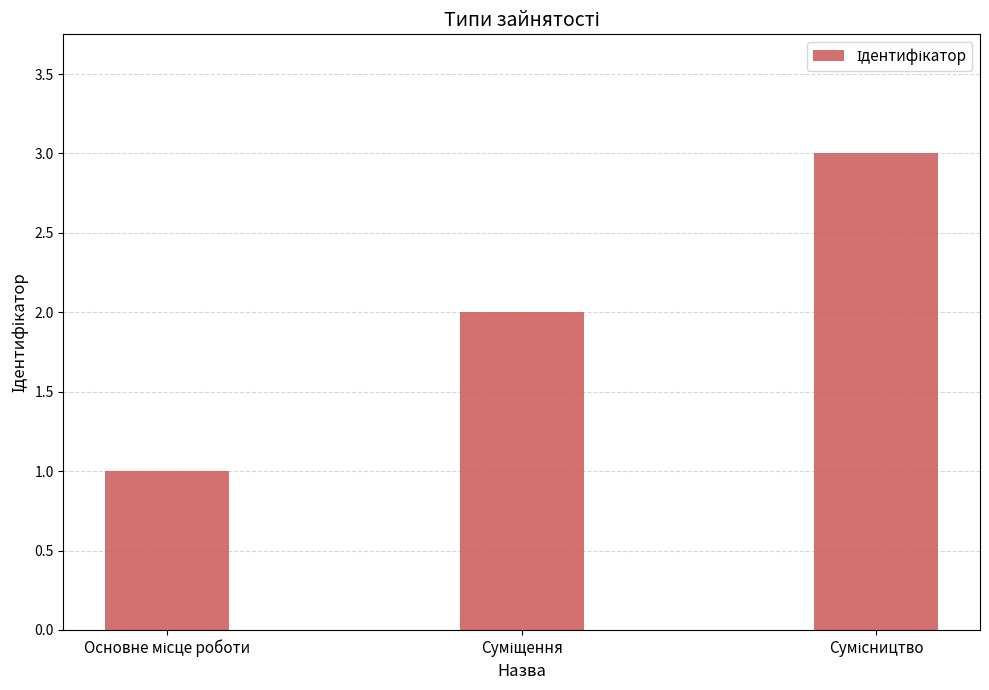

What is the greatest value displayed?

3